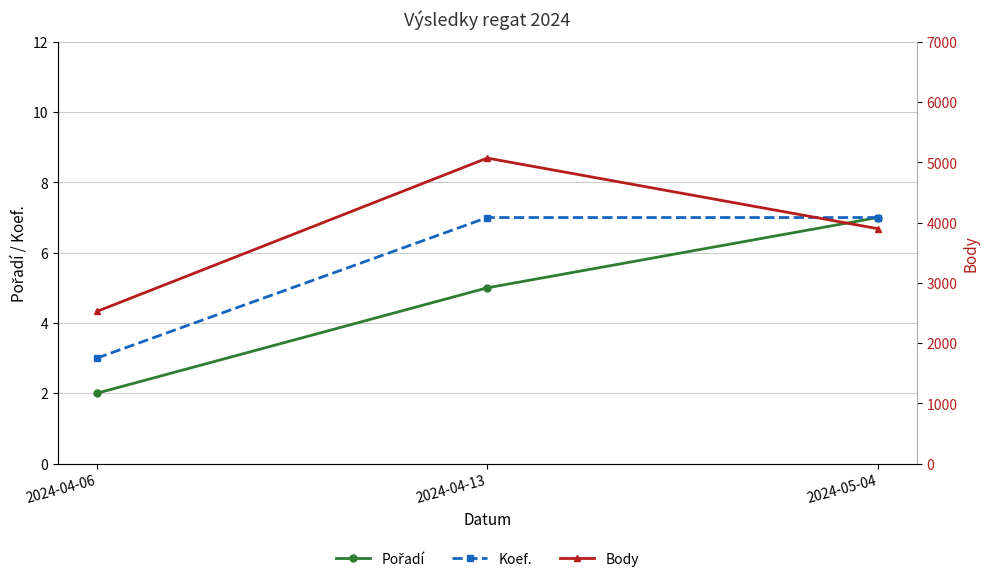

Is the value of Body at 2024-05-04 greater than the value of Koef. at 2024-04-06?

Yes